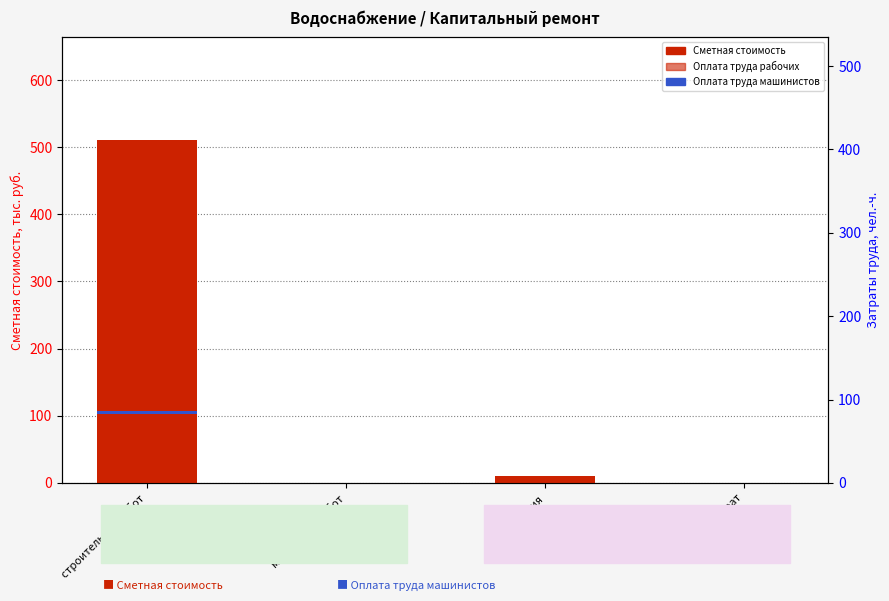

At which category is the sum across all series the highest?

строительных работ